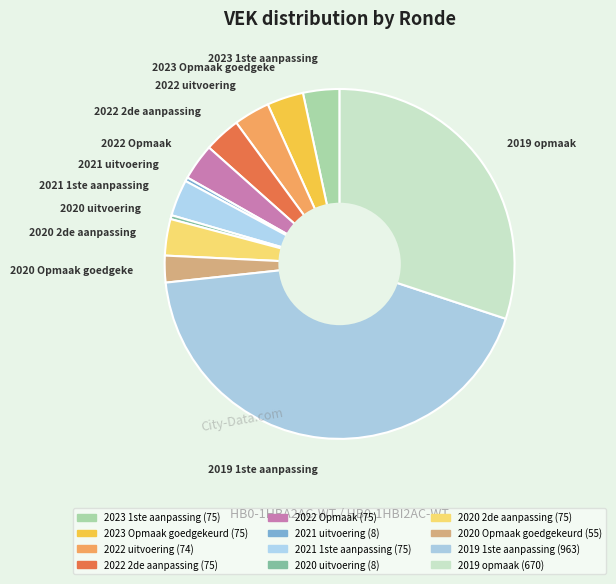

What is the largest slice in the pie chart?

2019 1ste aanpassing